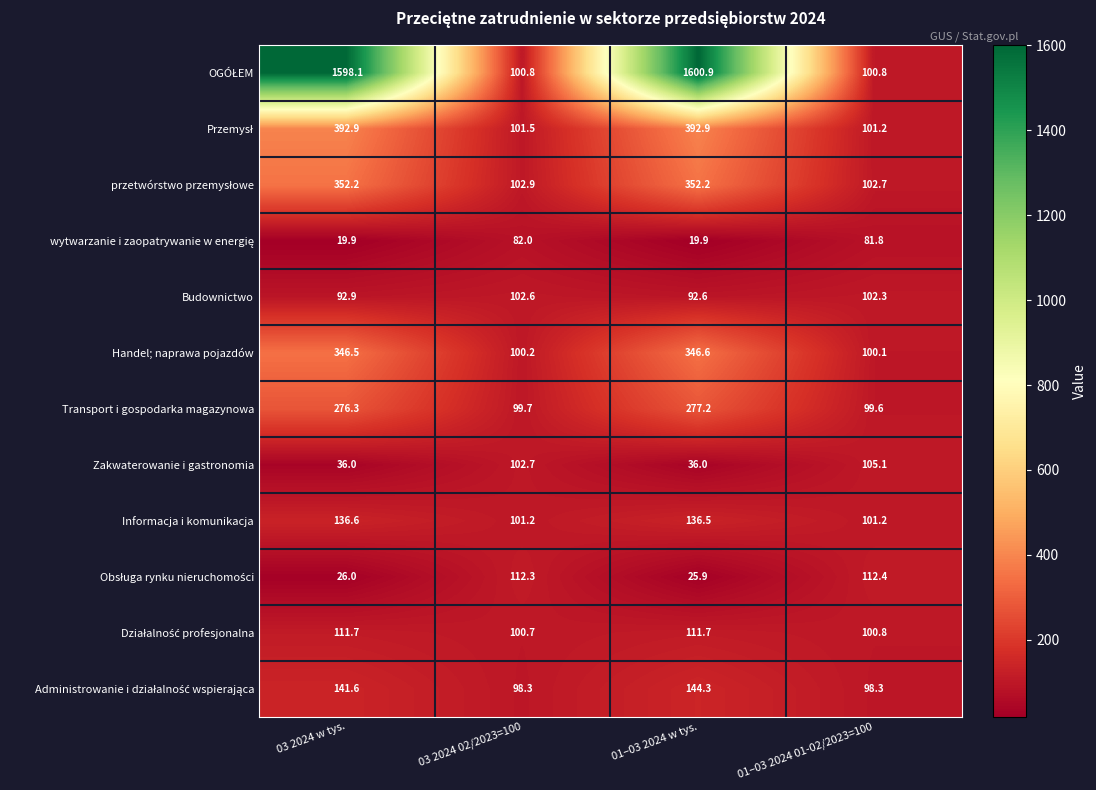

What is the difference between the Handel; naprawa pojazdów values at 03 2024 02/2023=100 and 03 2024 w tys.?

246.3